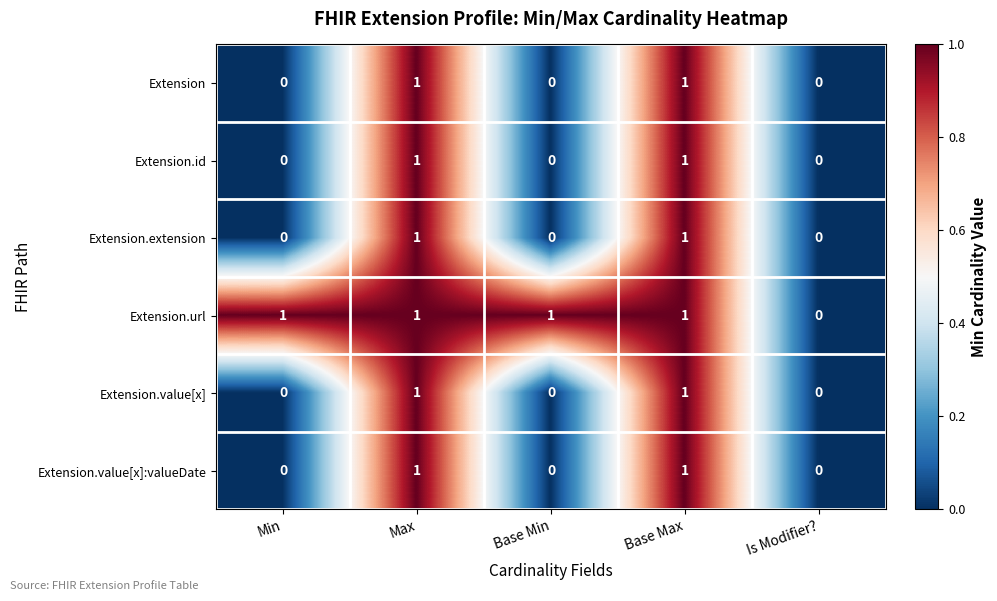

Which series has the largest total across all categories?

Extension.url